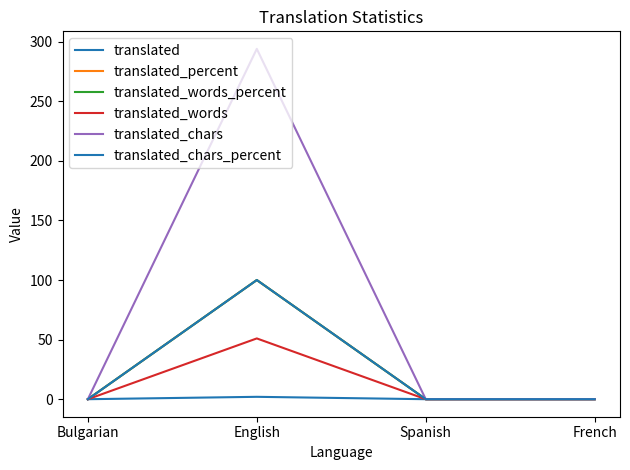

What is the label of the 2nd point from the left?

English